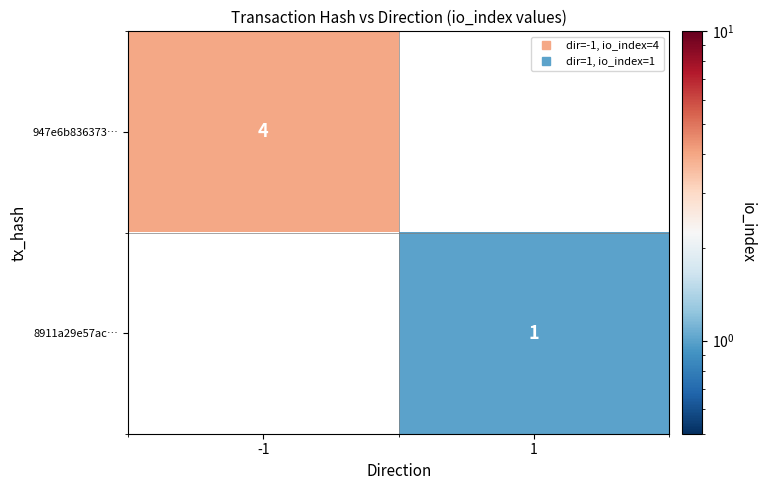

How many positive values does the 947e6b836373… series have?

1